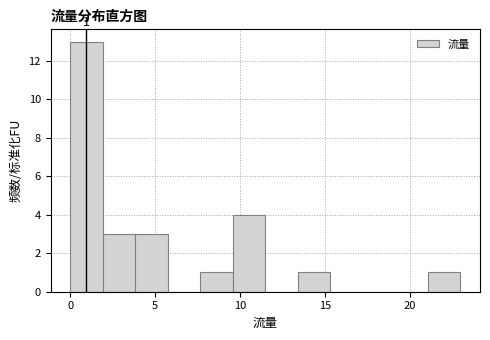

Read against the x-axis, roughly where is the centre of the tallest bar?

1.0